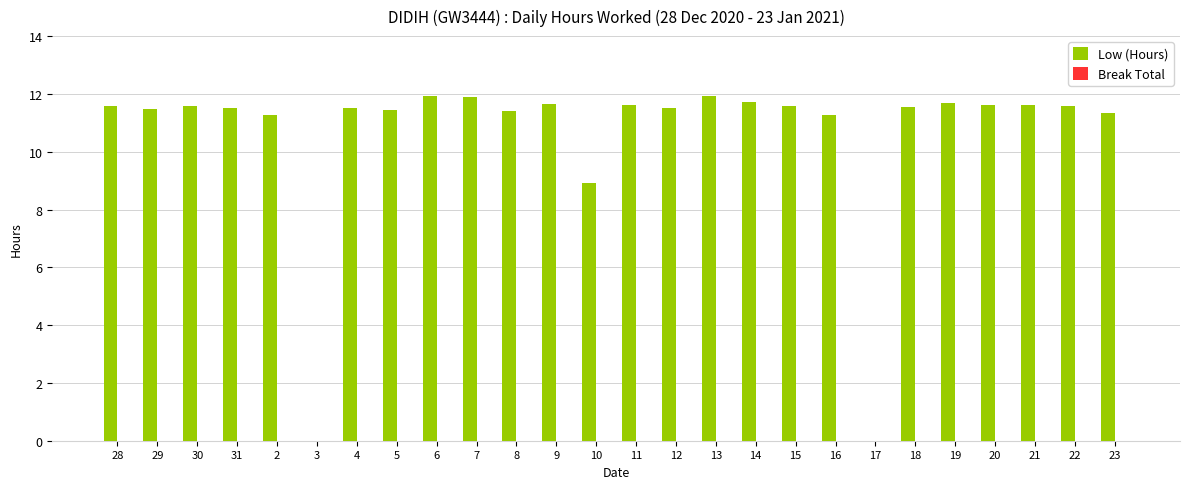

The chart shows a value of 2.4 at 11. True or false?

False